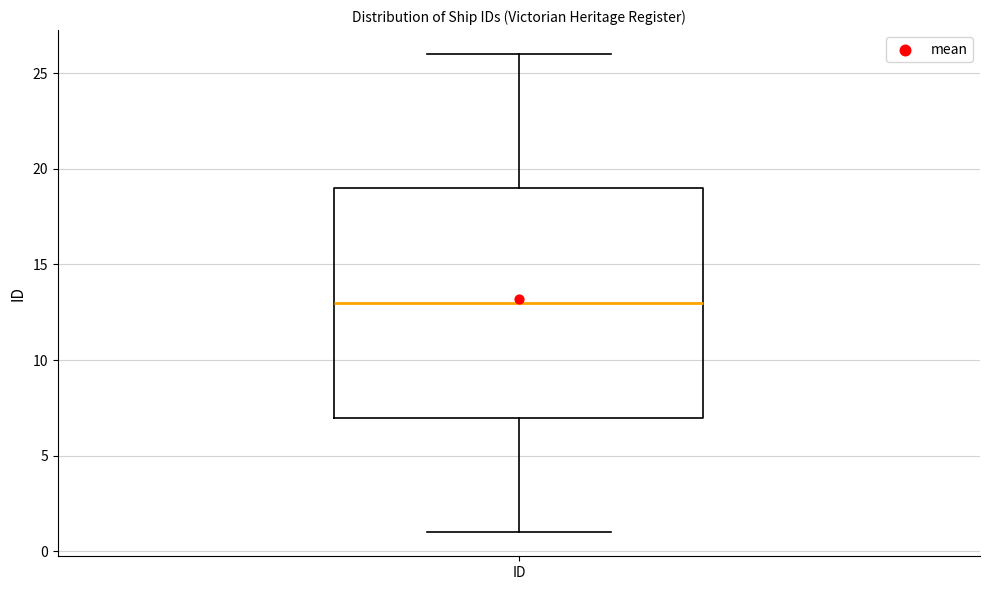

Transcribe this box plot: give where the median line is, the range the box spans, and where the two whiskers end, as read against the y-axis. The values are not printed on the chart, so give them approximately, as read against the axis.

median 13, box 7 to 19, whiskers 1 to 26